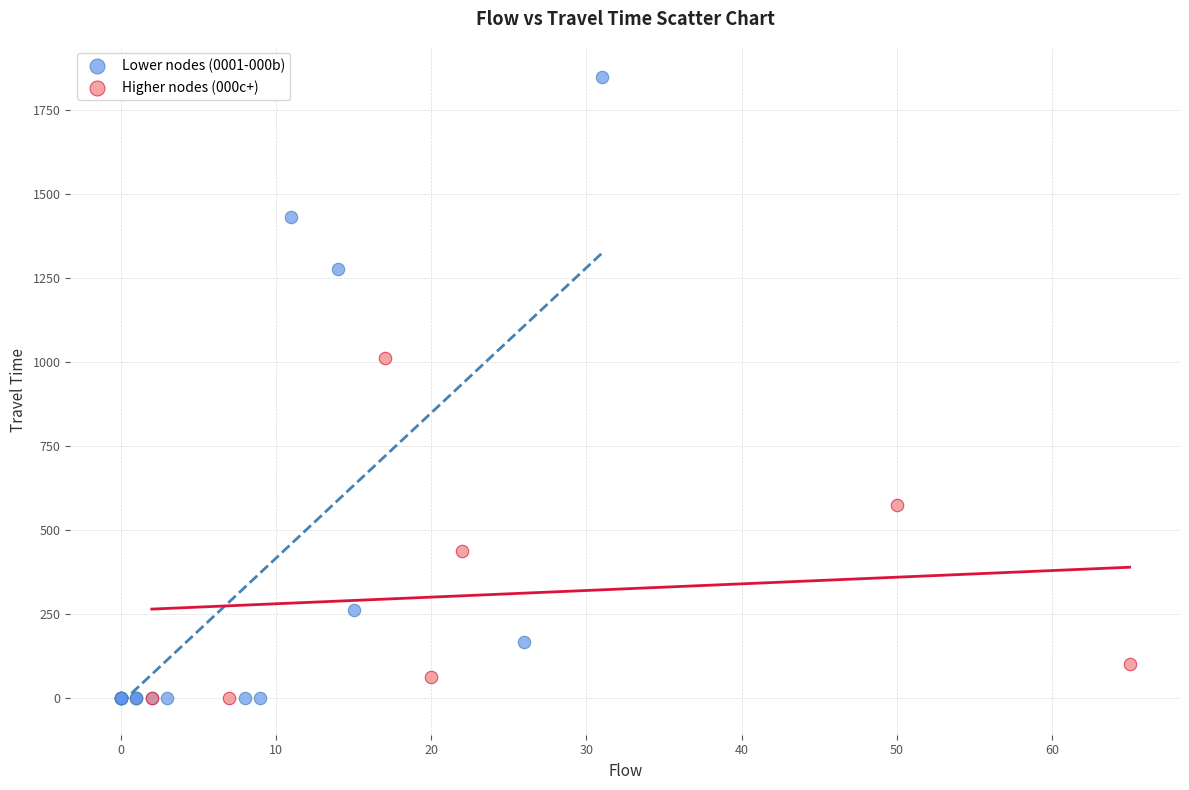

Which series reaches the maximum Y coordinate?

Lower nodes (0001-000b)